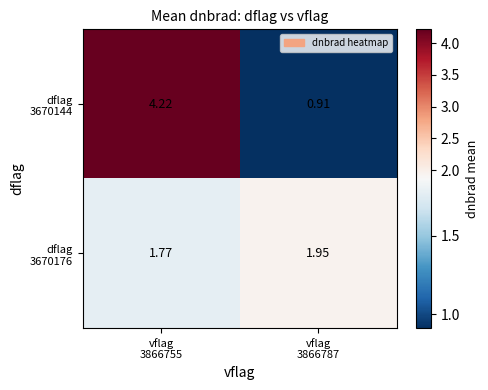

How many categories are shown in the chart?

2